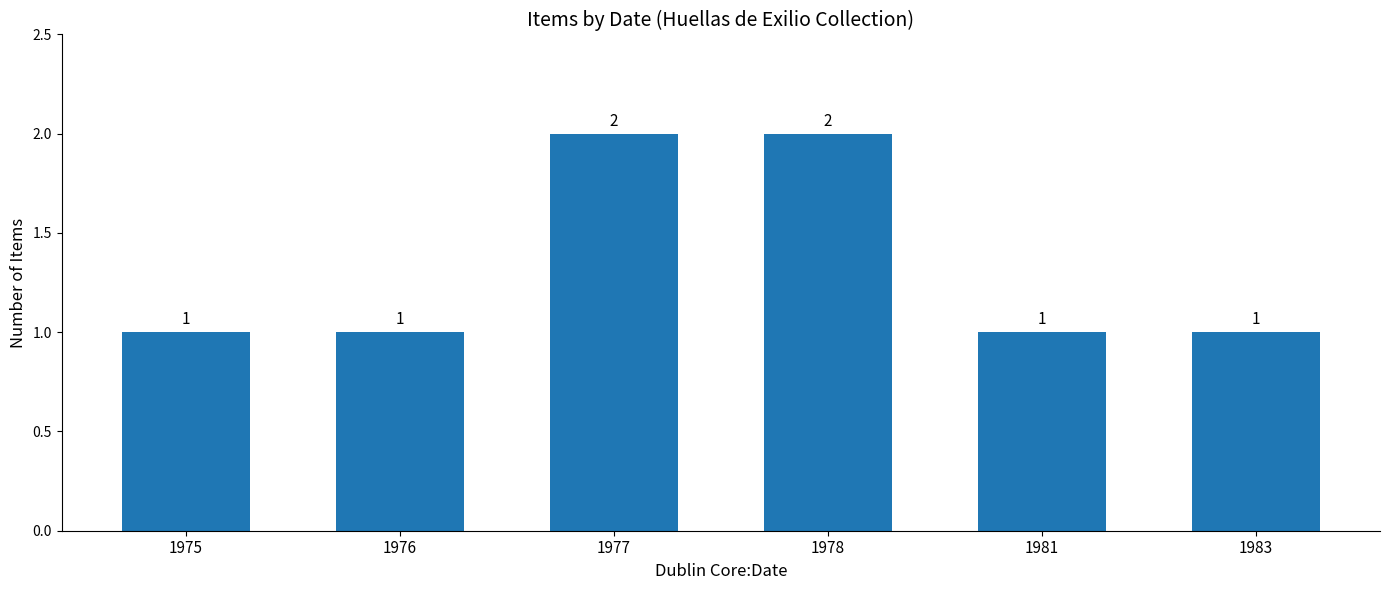

What is the change in value from 1975 to 1977?

+1